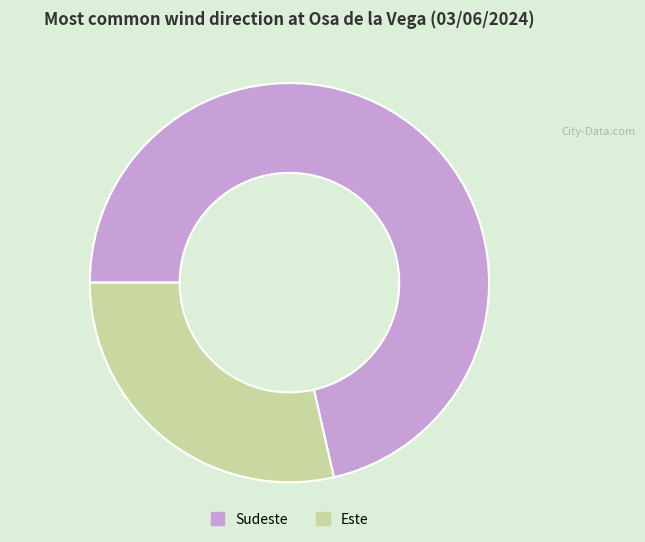

Which slice is the smallest?

Este